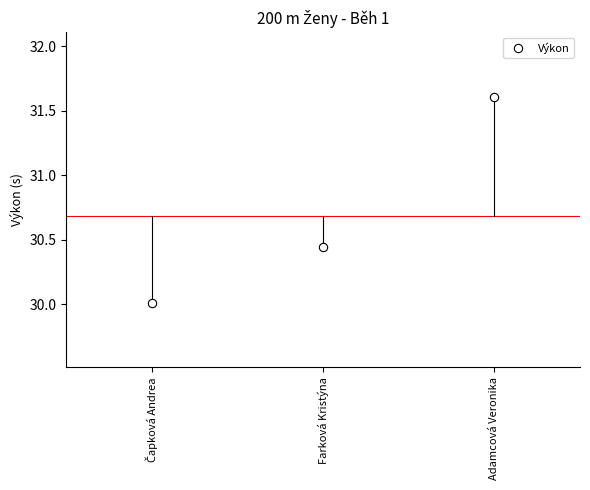

The chart shows a value of 52.9 at Čapková Andrea. True or false?

False